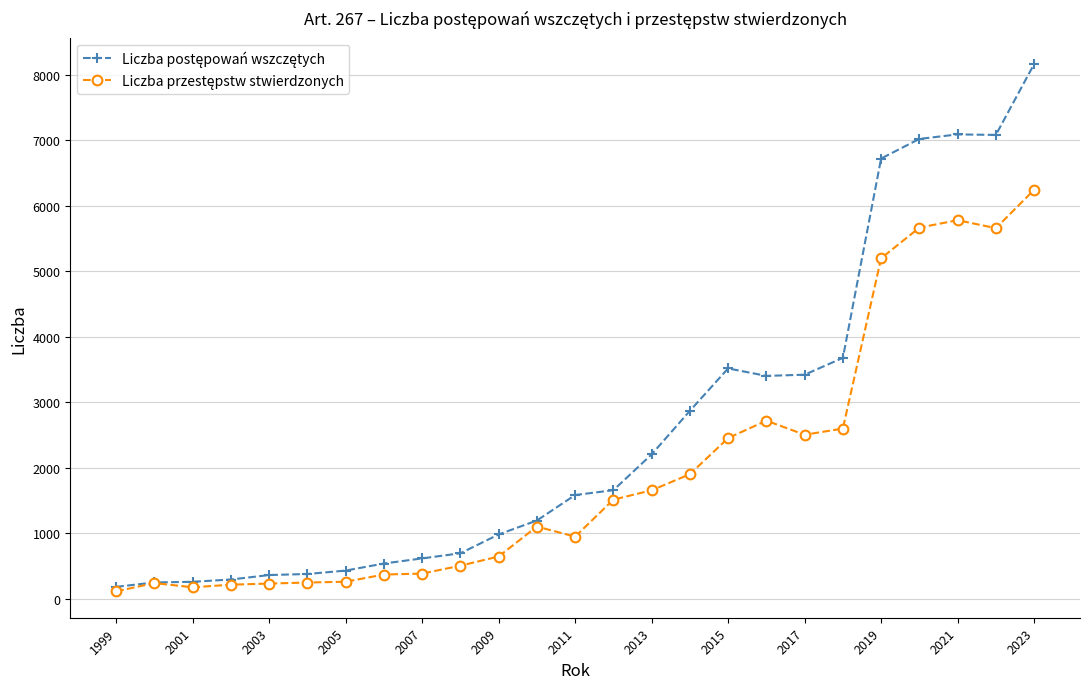

What is the lowest value of the Liczba postępowań wszczętych series?

182